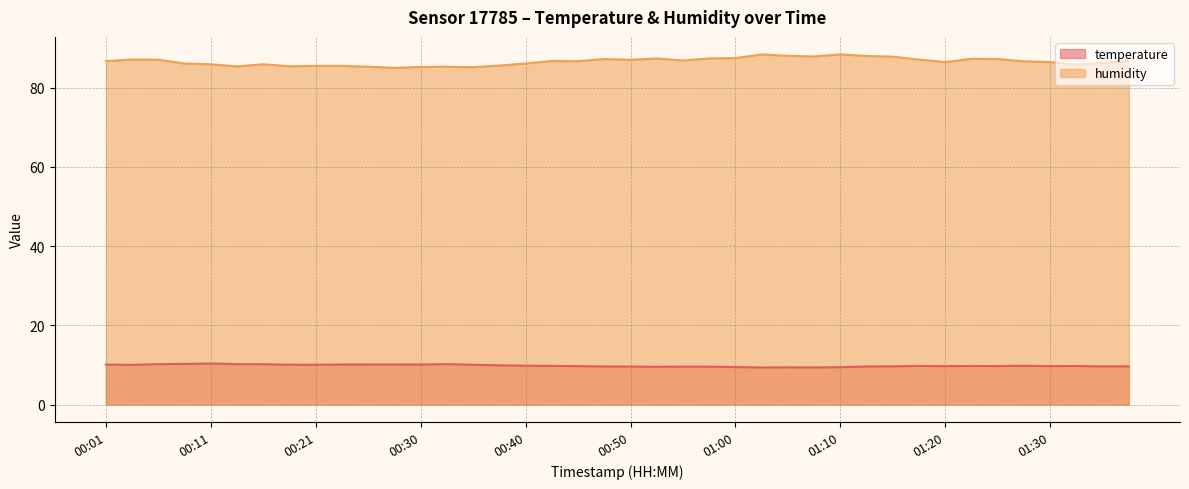

What are all the series names shown in the legend?

temperature, humidity